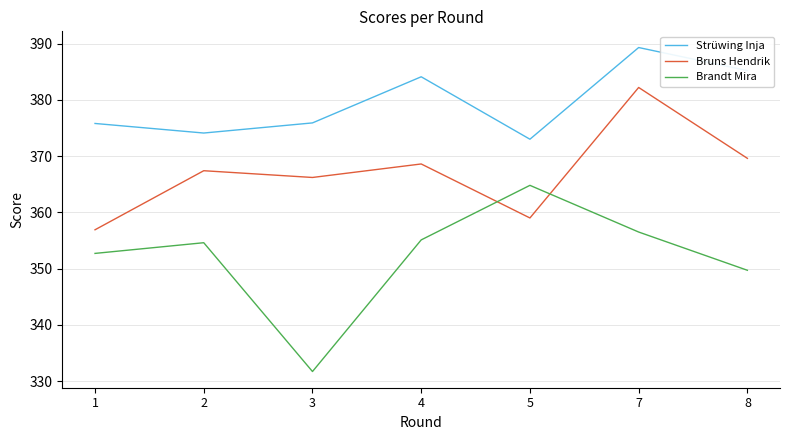

True or false: Strüwing Inja and Brandt Mira intersect in this chart.

False